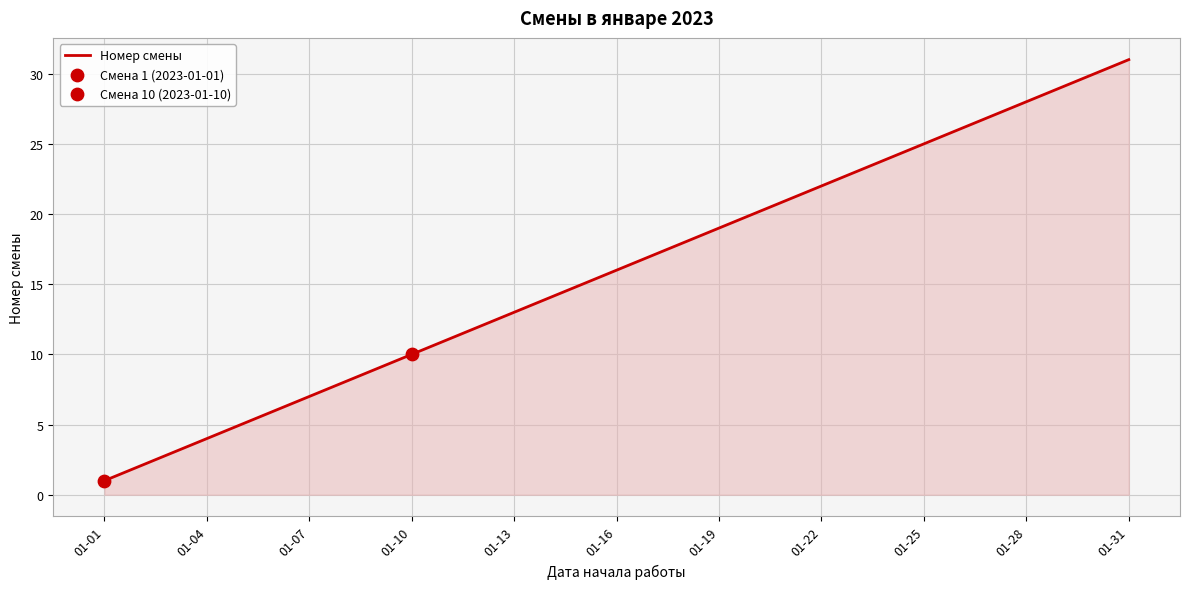

What is the difference between the maximum and minimum values?

30